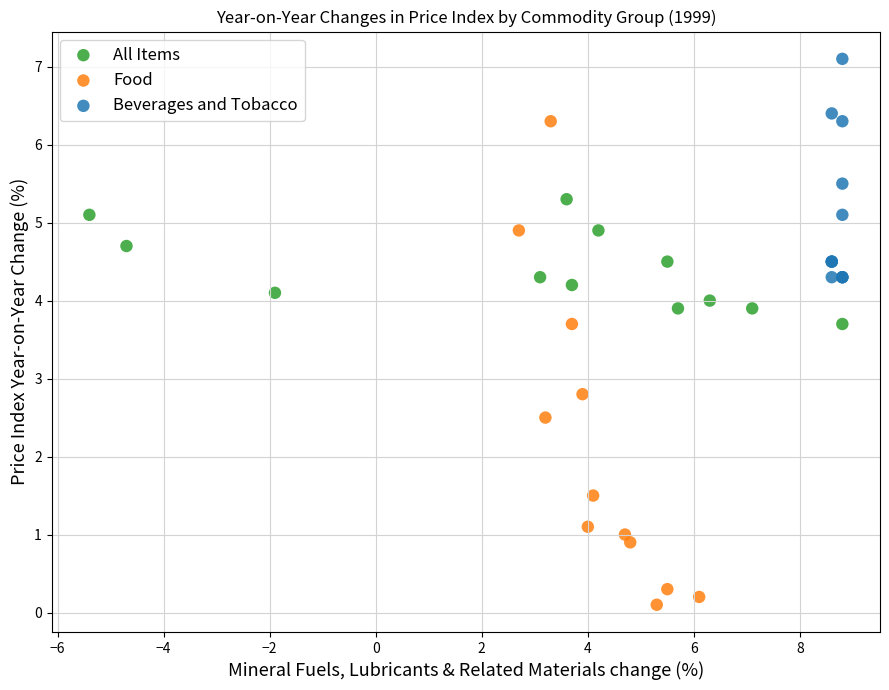

Which series reaches the maximum Y coordinate?

Beverages and Tobacco